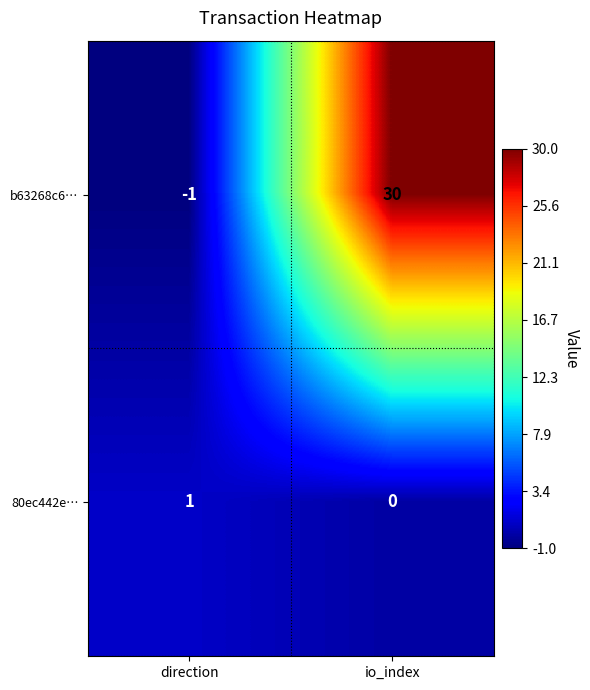

What is the maximum value for b63268c6…?

30